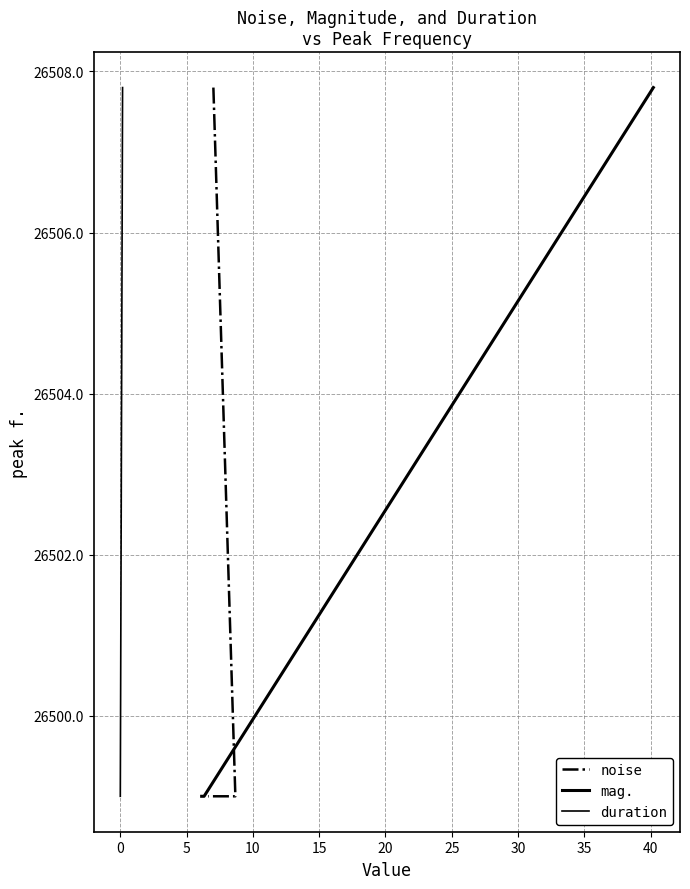

How many data points does each series have?

3